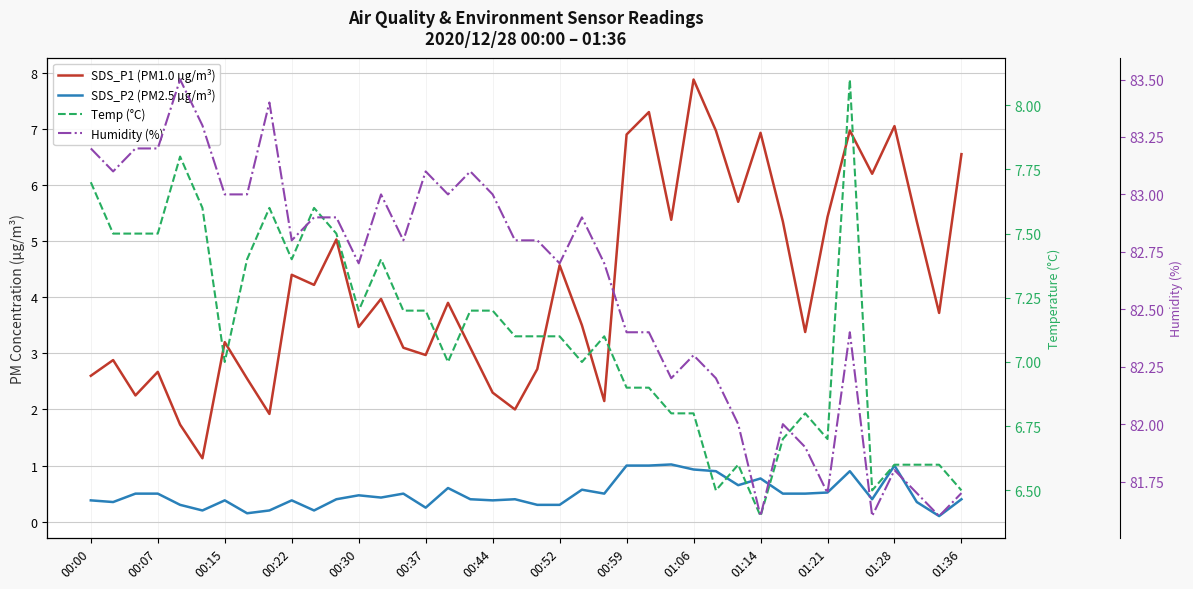

What is the greatest value displayed?

83.5